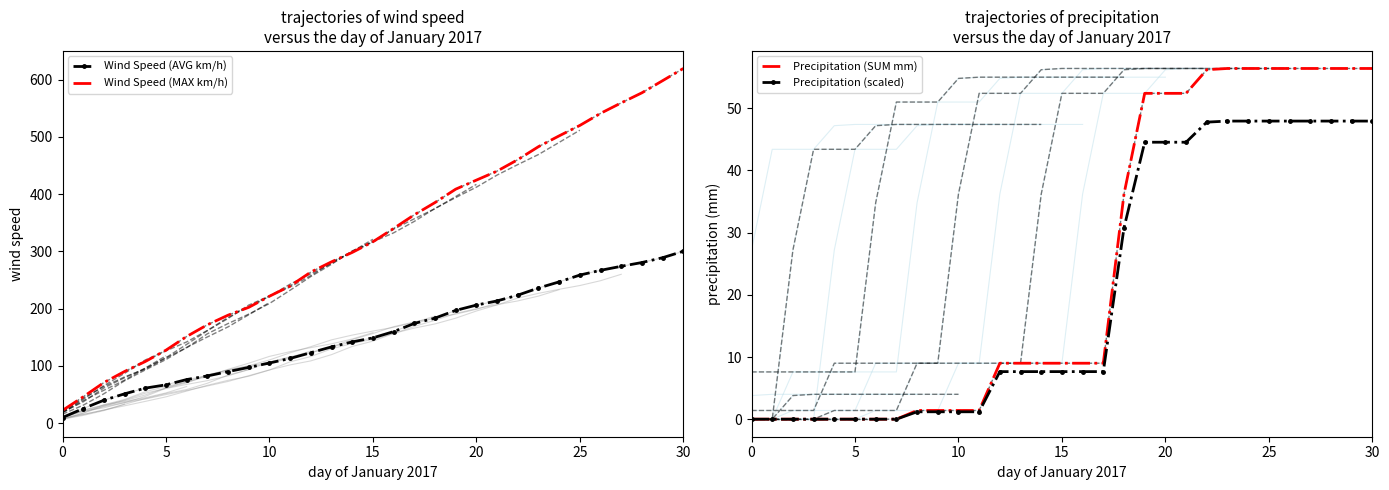

True or false: Precipitation (SUM mm) has more than 1 interior local peaks.

False